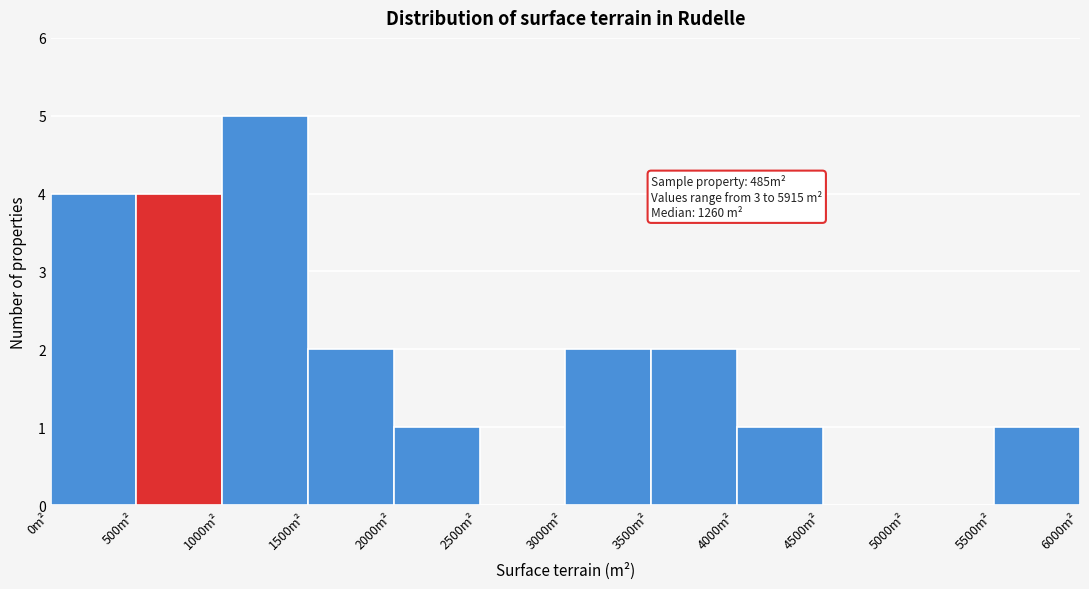

Over which range of the x-axis is the bar tallest?

1000 to 1500